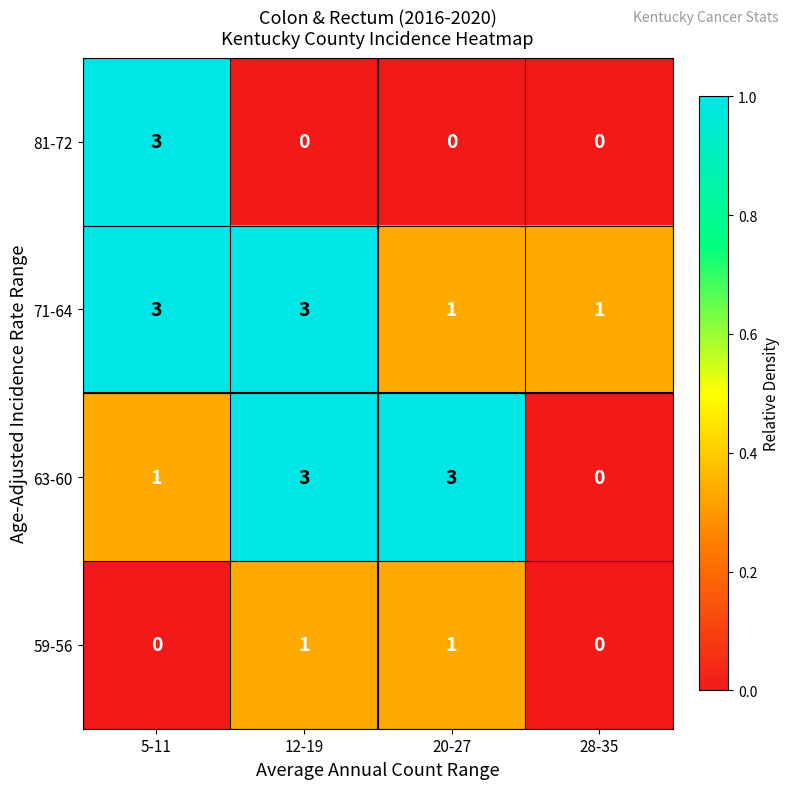

Count the 59-56 values in the range 0 to 1.

4